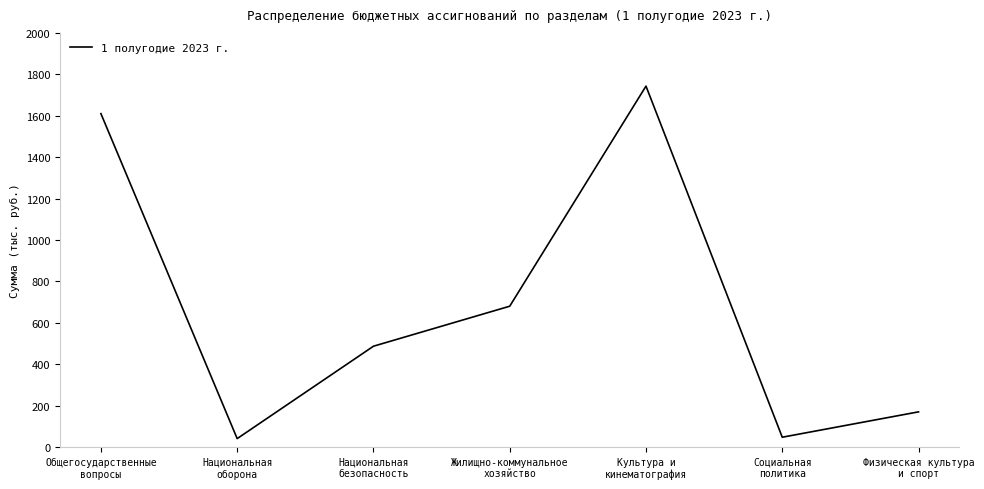

At which label does the data first exceed 487?

Общегосударственные
вопросы